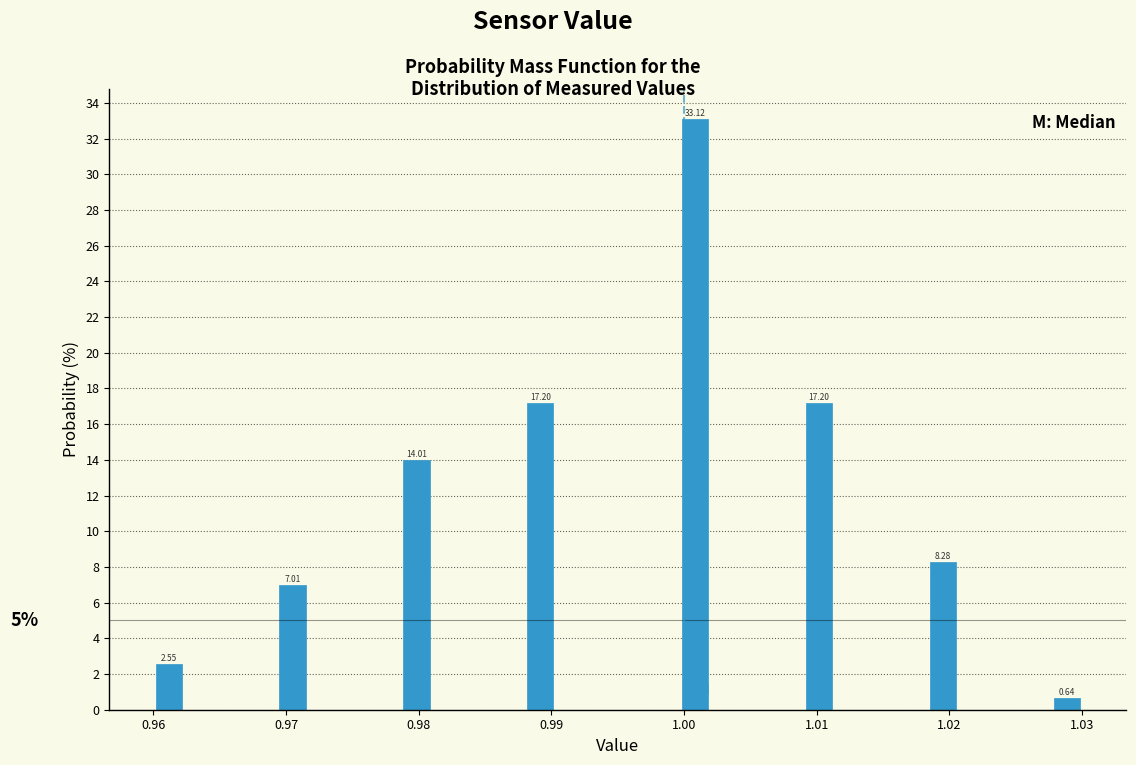

Around what value on the x-axis is the tallest bar? Give the approximate position of its centre, as read against the axis.

1.001